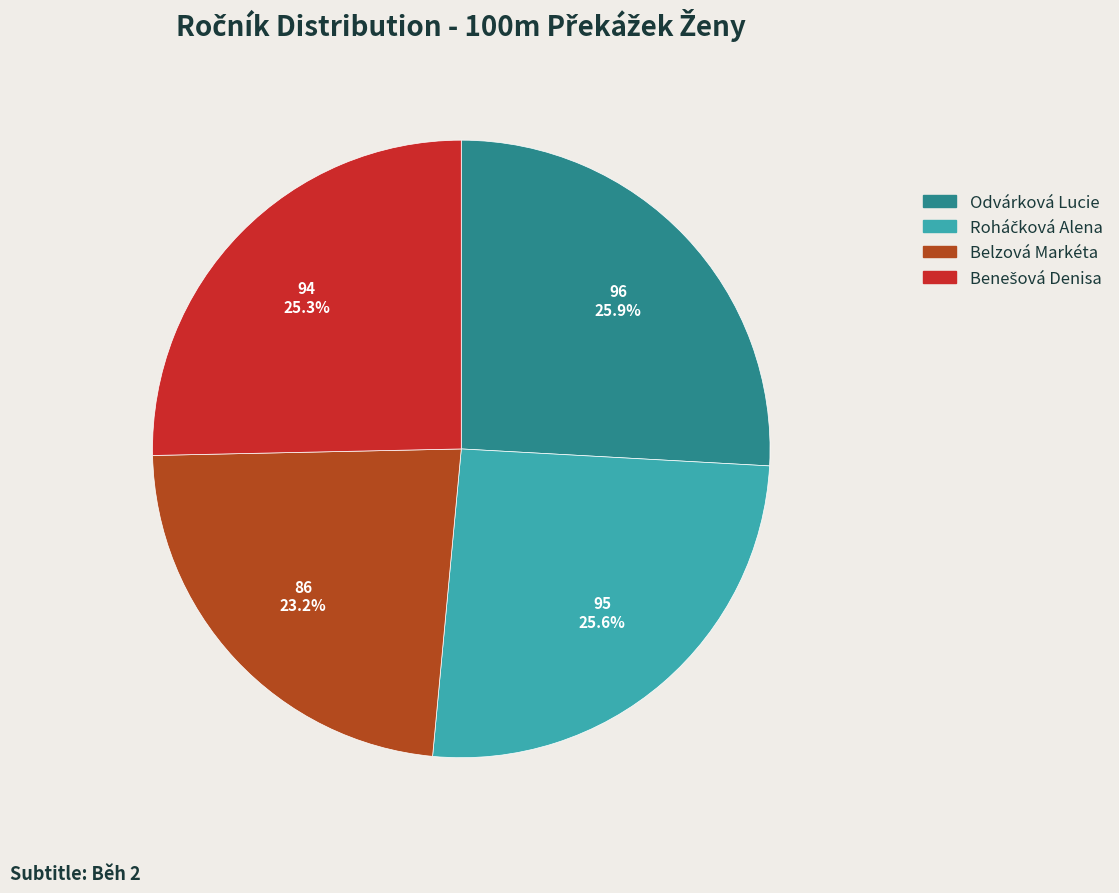

Is it true that Belzová Markéta is 23% of the pie?

True